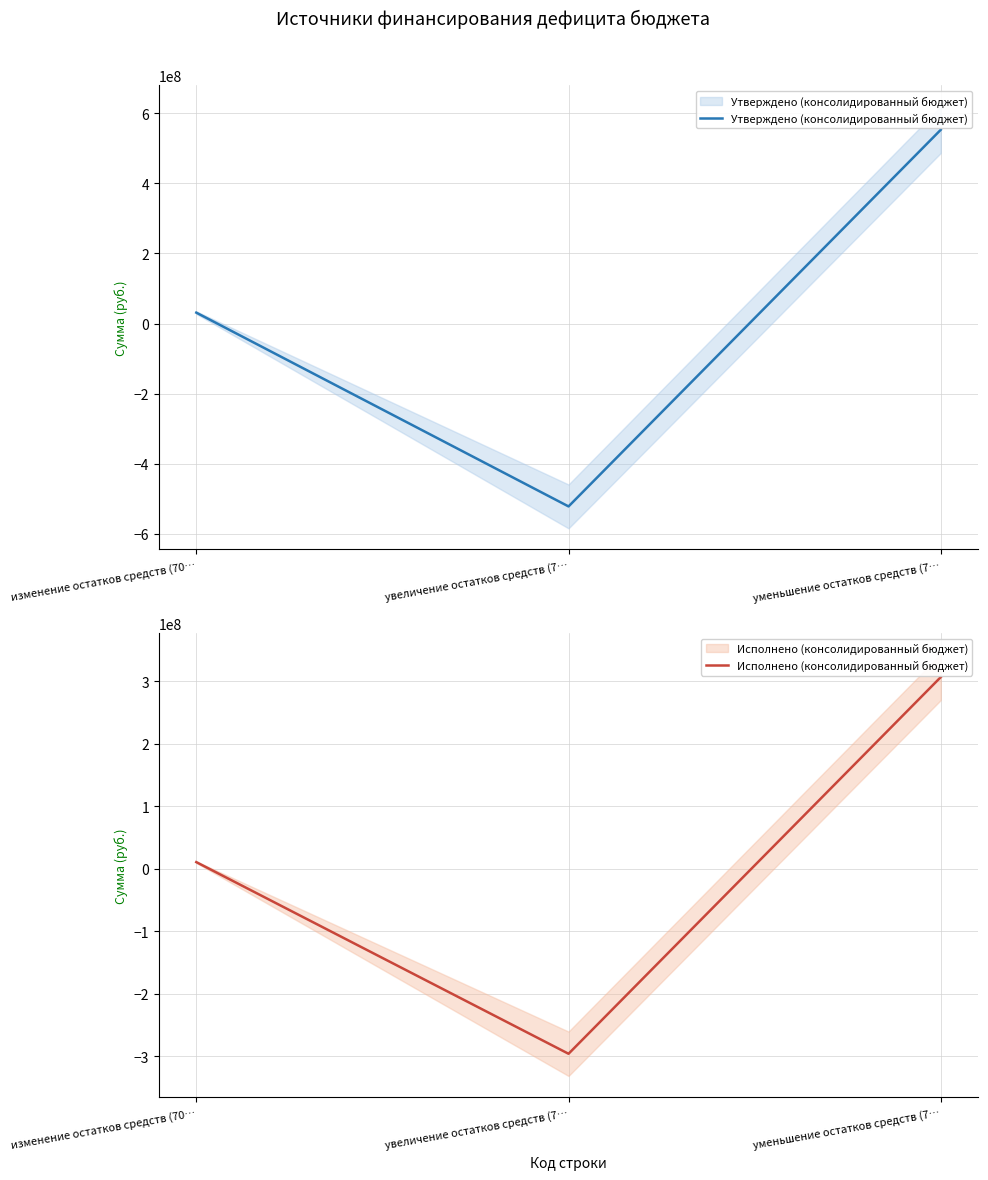

What are all the series names shown in the legend?

Утверждено (консолидированный бюджет), Исполнено (консолидированный бюджет)